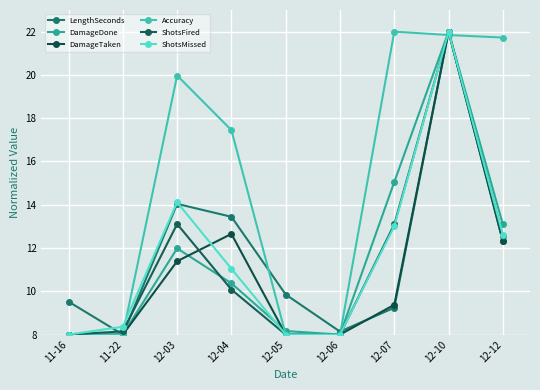

Is this an area chart (filled region under the line)?

No